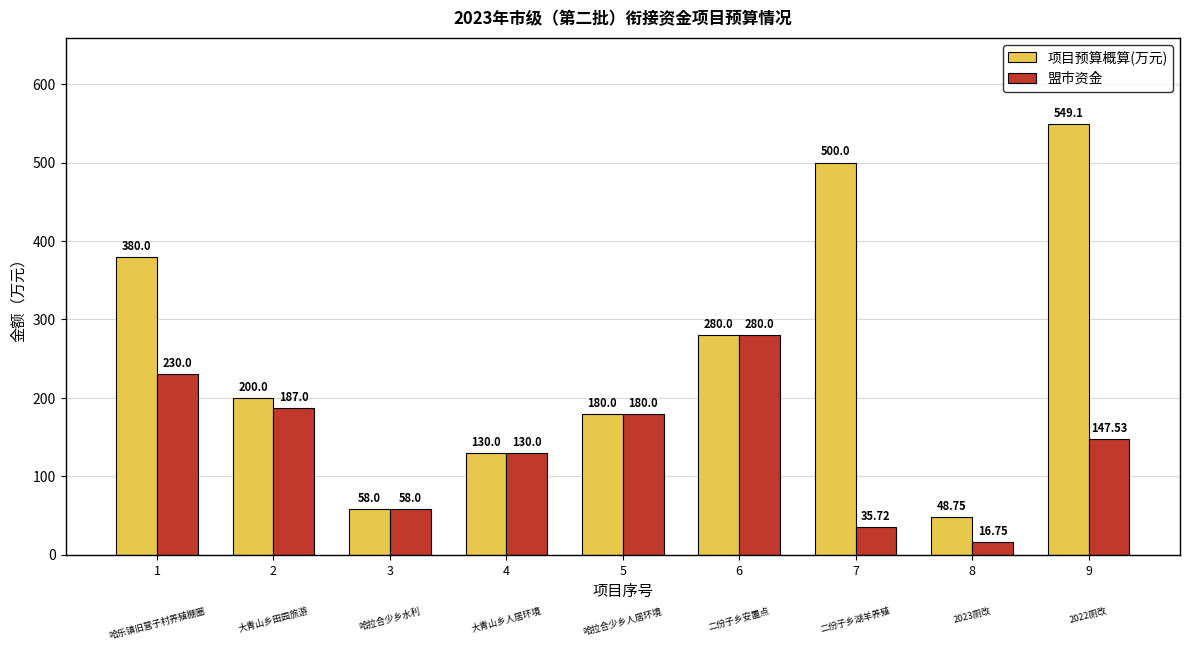

Where is 项目预算概算(万元) nearest to the value 298?

6